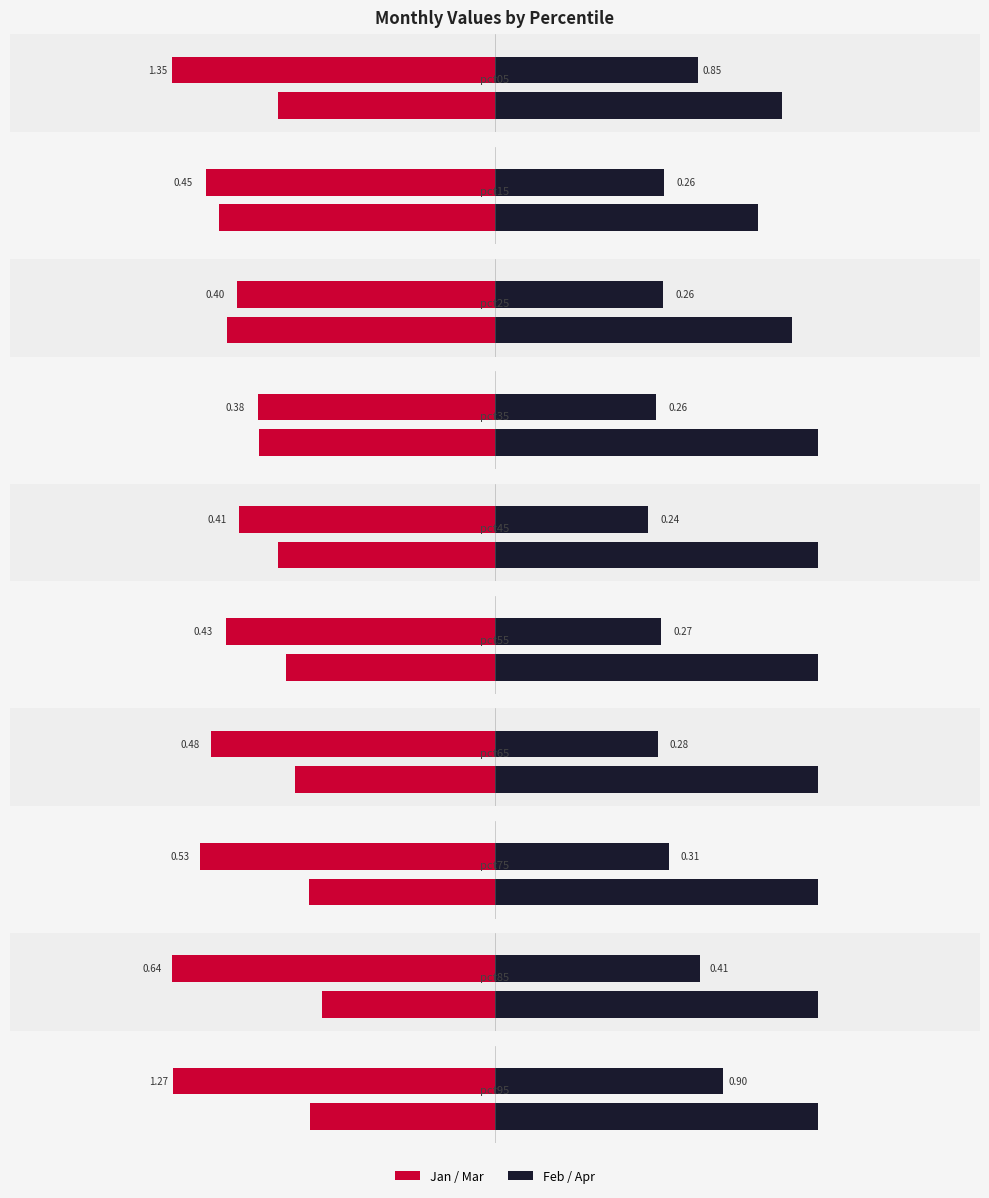

Are the bars horizontal?

Yes